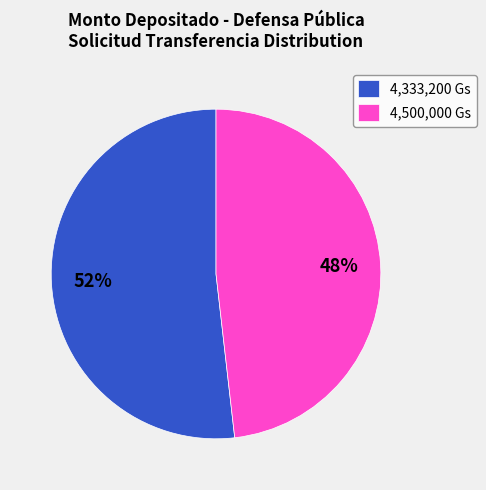

Is the sum of 4,500,000 Gs and 4,333,200 Gs greater than half?

Yes